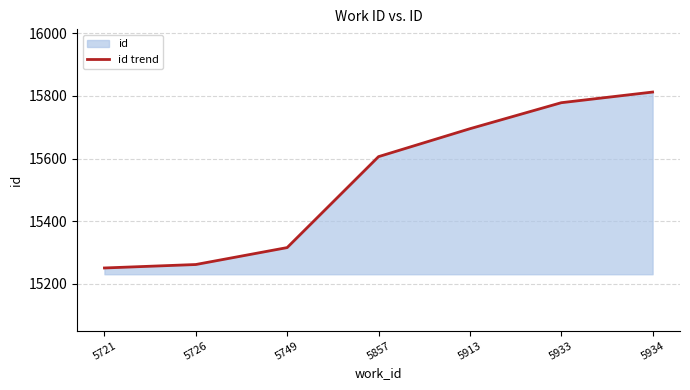

True or false: the data shows 15262 at 5726.

True